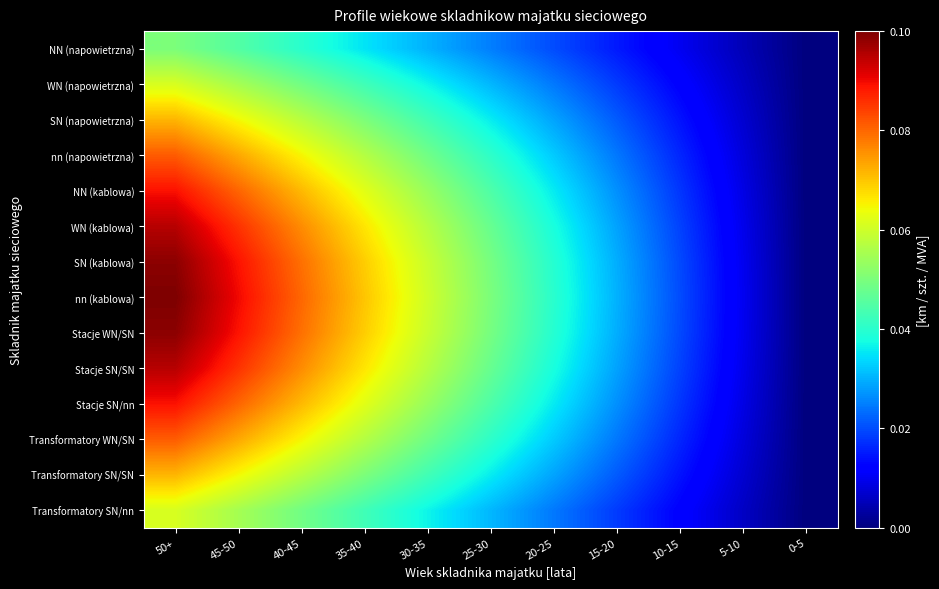

How many categories are shown in the chart?

11